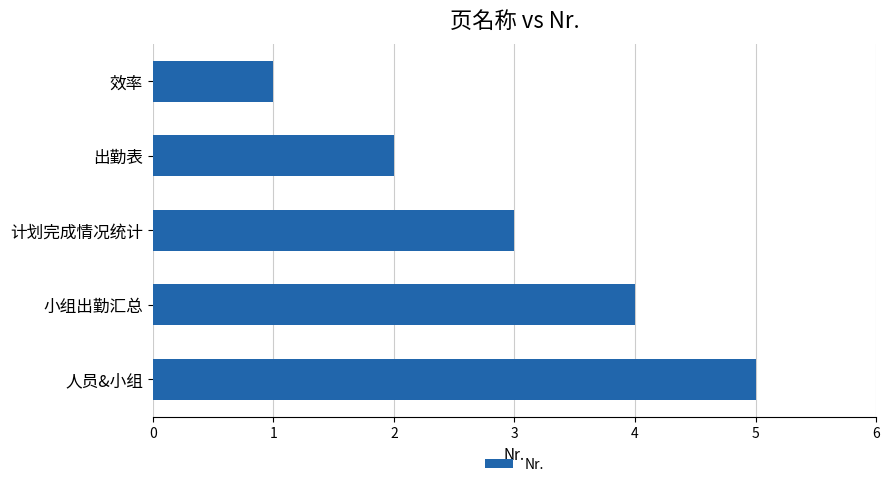

Is it true that the value at 计划完成情况统计 is 5?

False